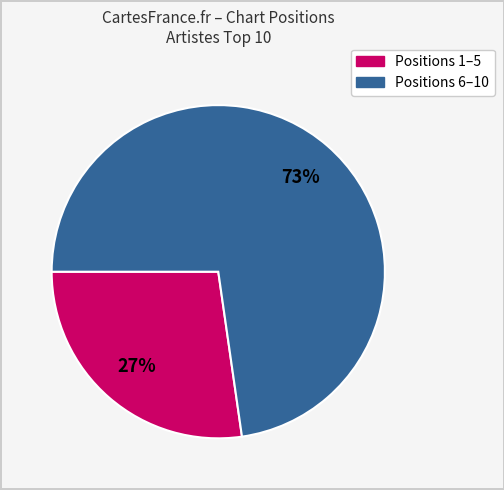

Is there any slice that represents more than half of the pie?

Yes